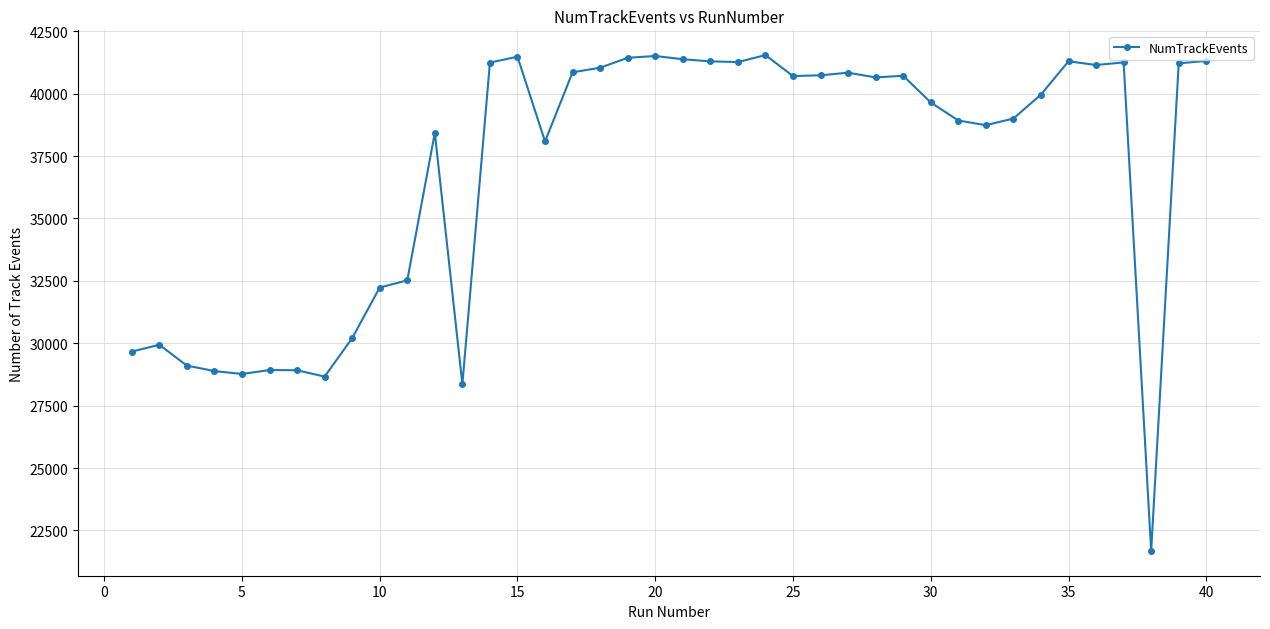

What is the difference between the second highest and second lowest values?

13155